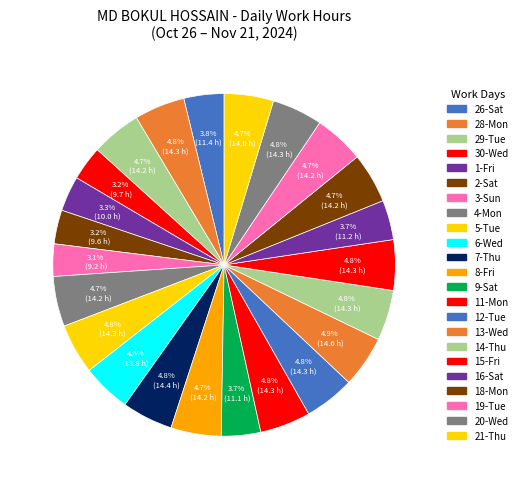

To the nearest percent, what portion does 26-Sat represent?

4%